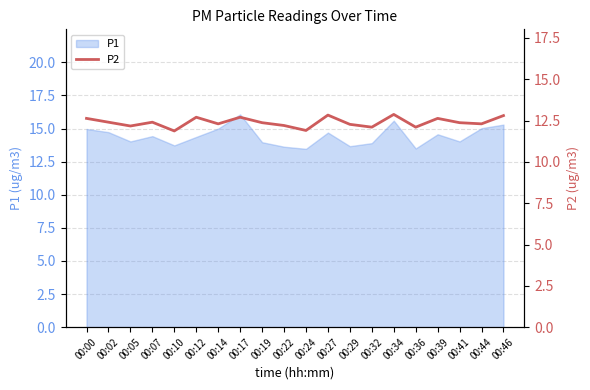

What is the minimum value shown in the chart?

11.9